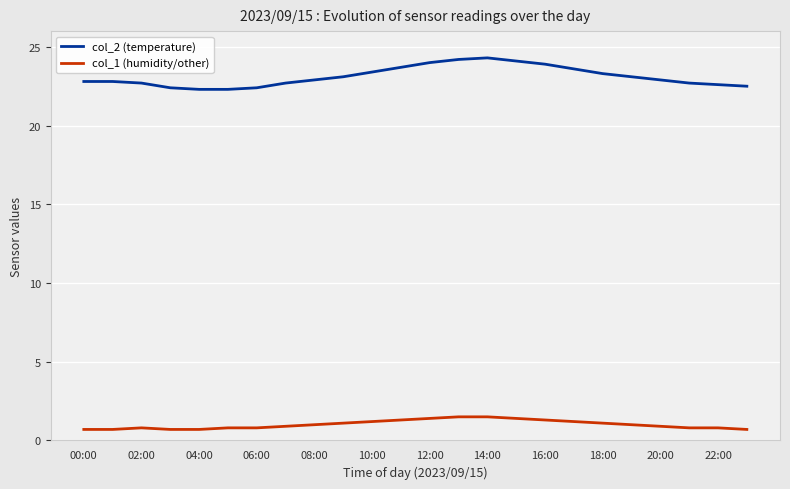

Which series has the largest total across all categories?

col_2 (temperature)